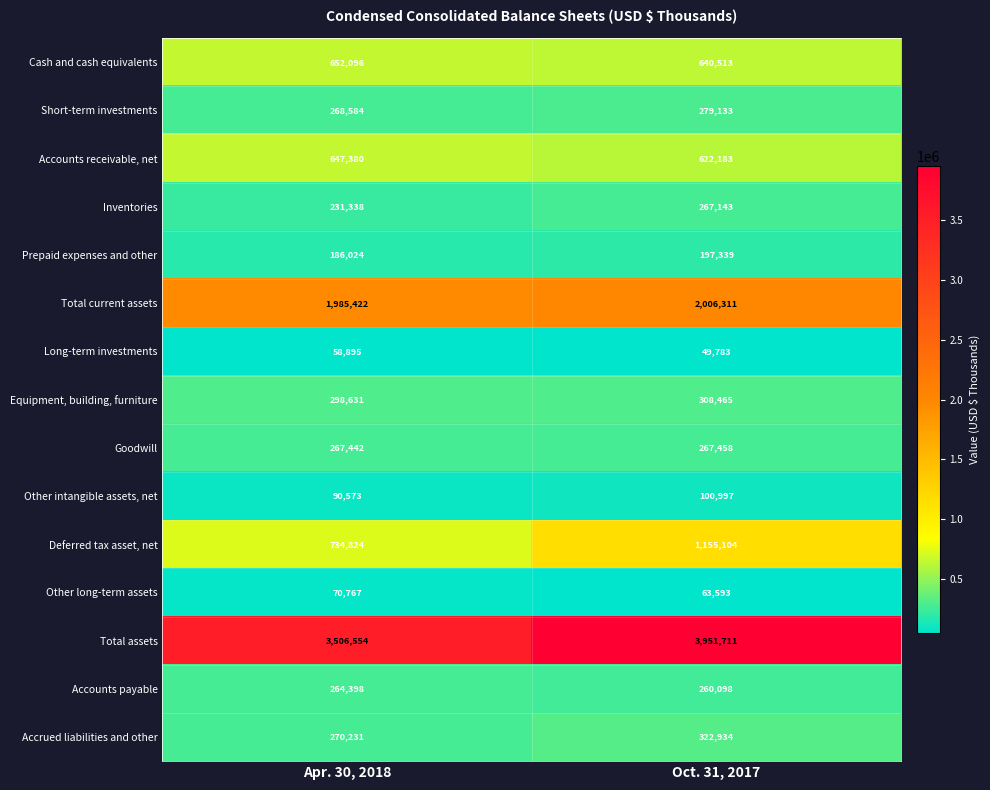

Is it true that Prepaid expenses and other equals 186024 at Apr. 30, 2018?

True